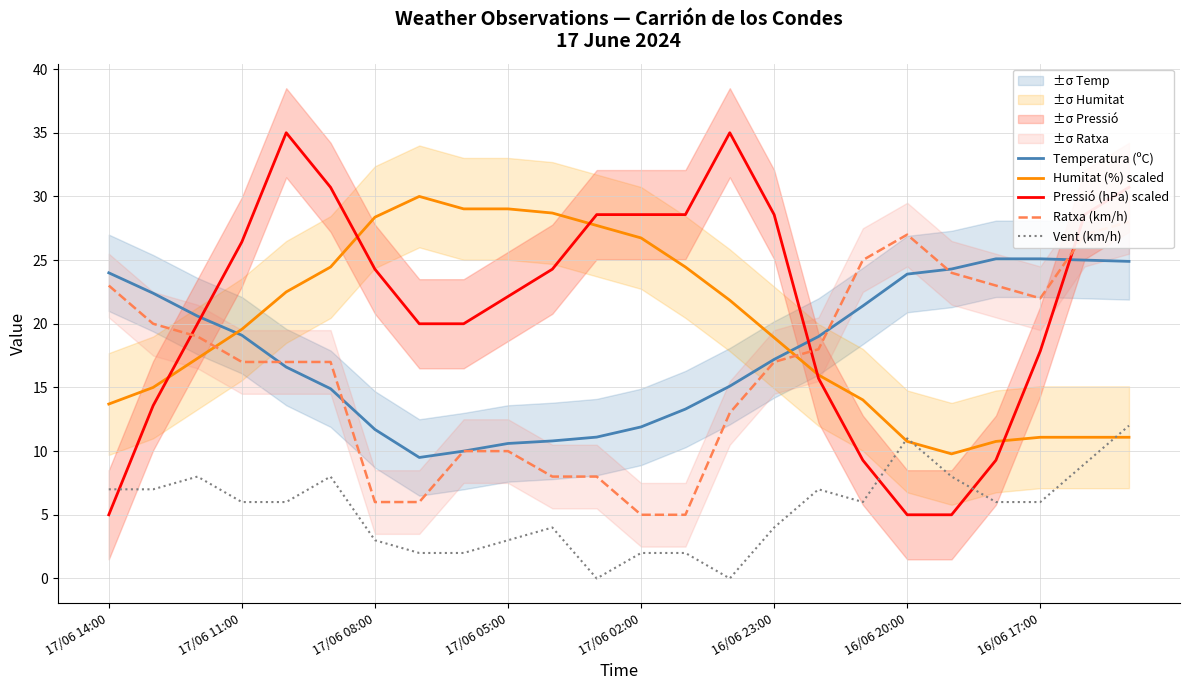

True or false: Temperatura (ºC) and Vent (km/h) cross at least once.

False